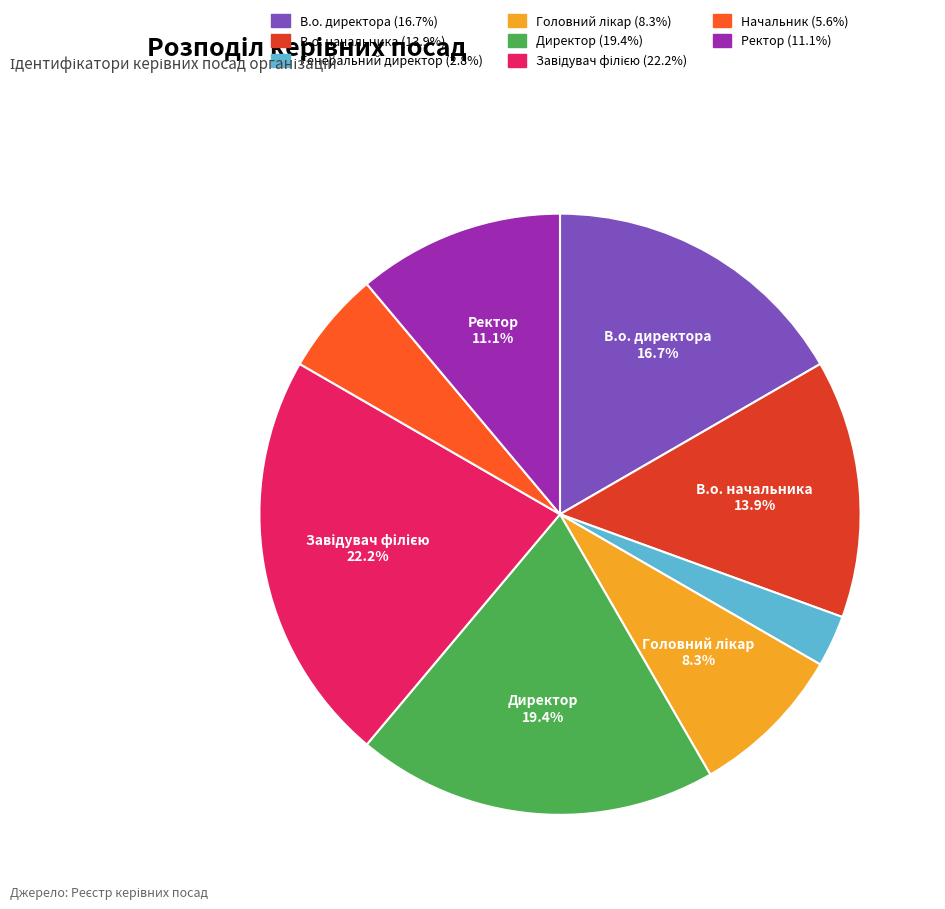

What percentage is NOT represented by В.о. директора?

83.3%